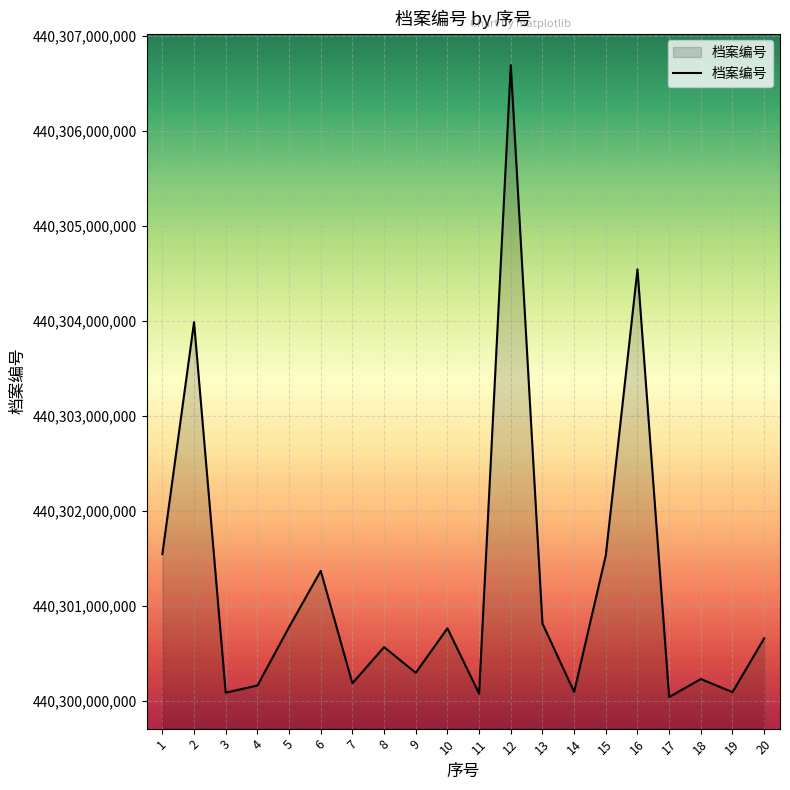

What is the change in value from 4 to 17?

-120869